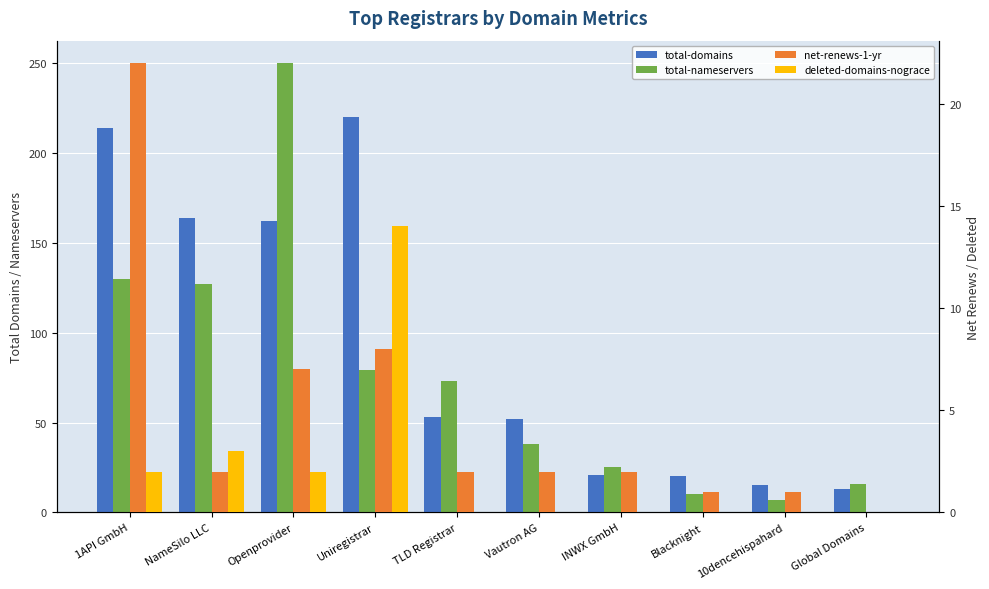

What are all the series names shown in the legend?

total-domains, total-nameservers, net-renews-1-yr, deleted-domains-nograce